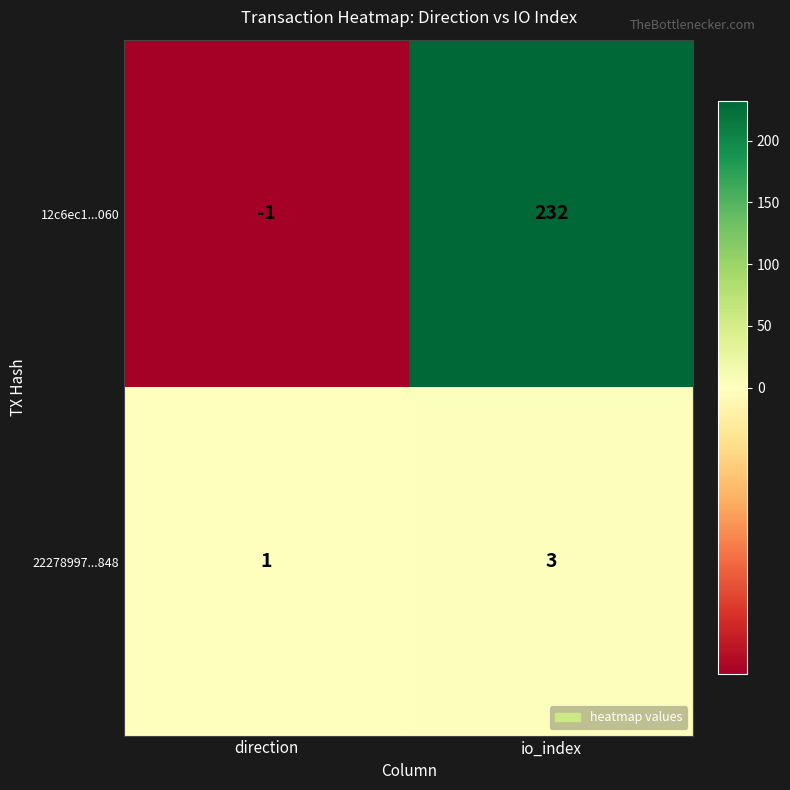

What is the difference between the 12c6ec1...060 values at io_index and direction?

233